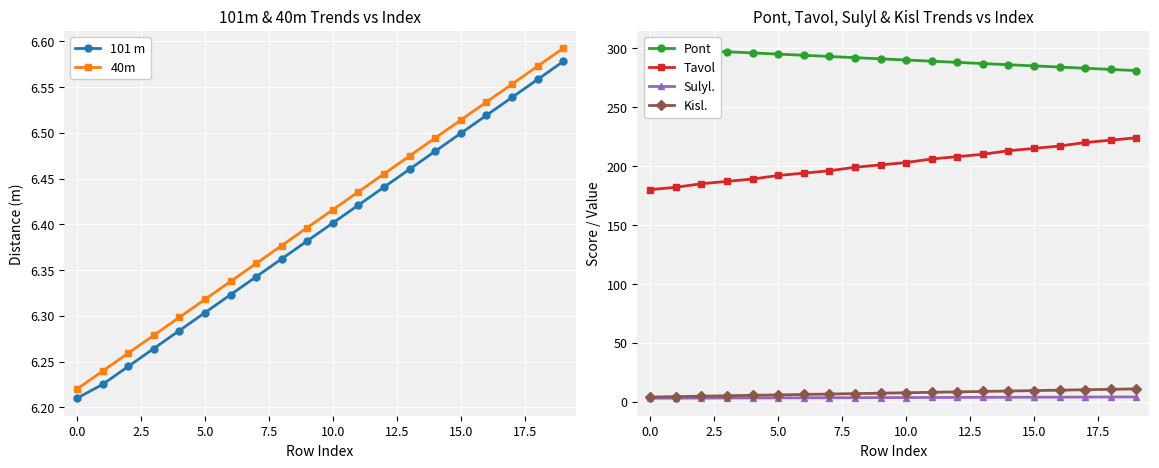

True or false: 40m and Sulyl. intersect in this chart.

False